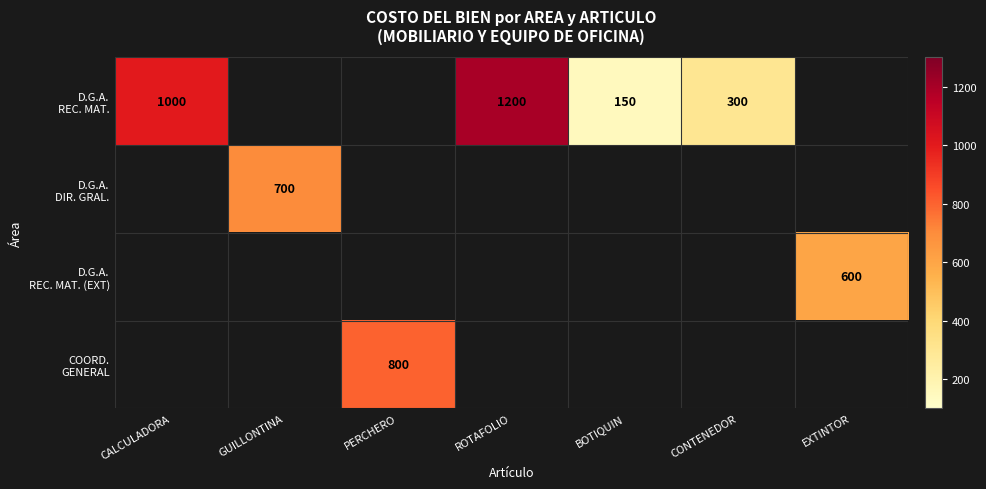

Which label corresponds to the smallest value in the chart?

BOTIQUIN